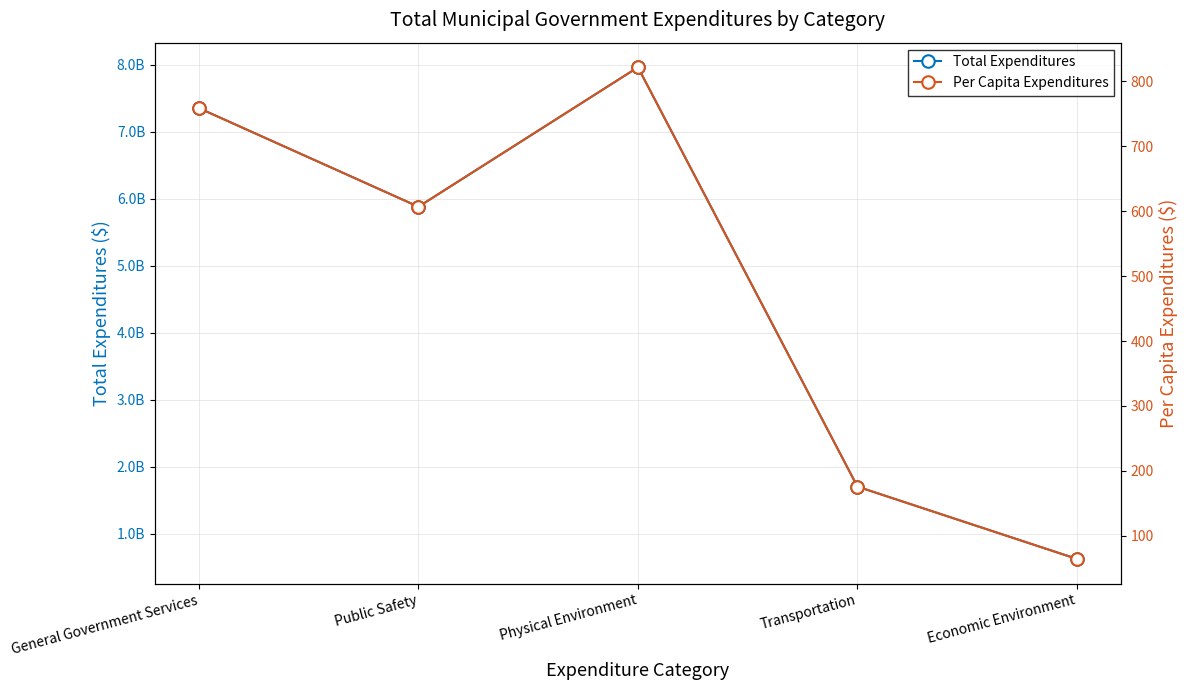

At how many categories does at least one series exceed 3595587801?

3